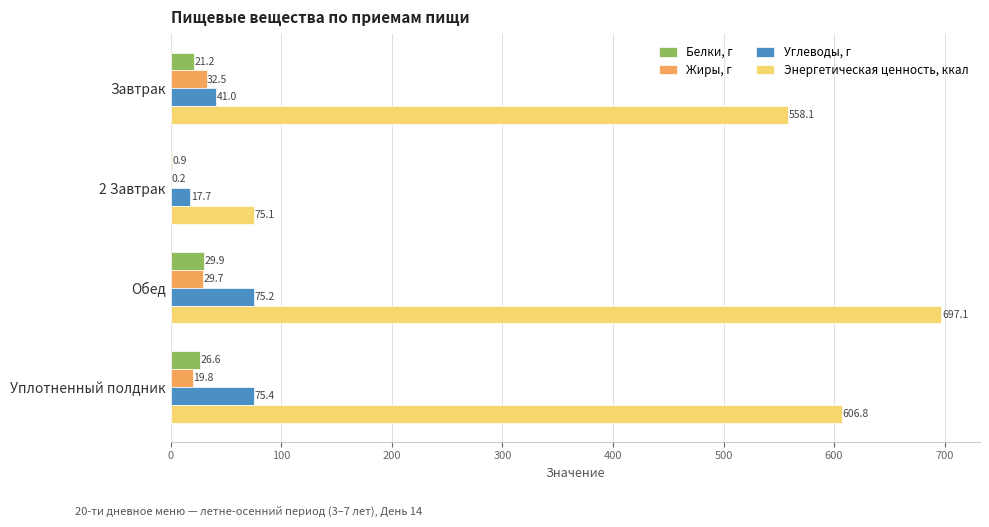

At which category is the sum across all series the highest?

Обед